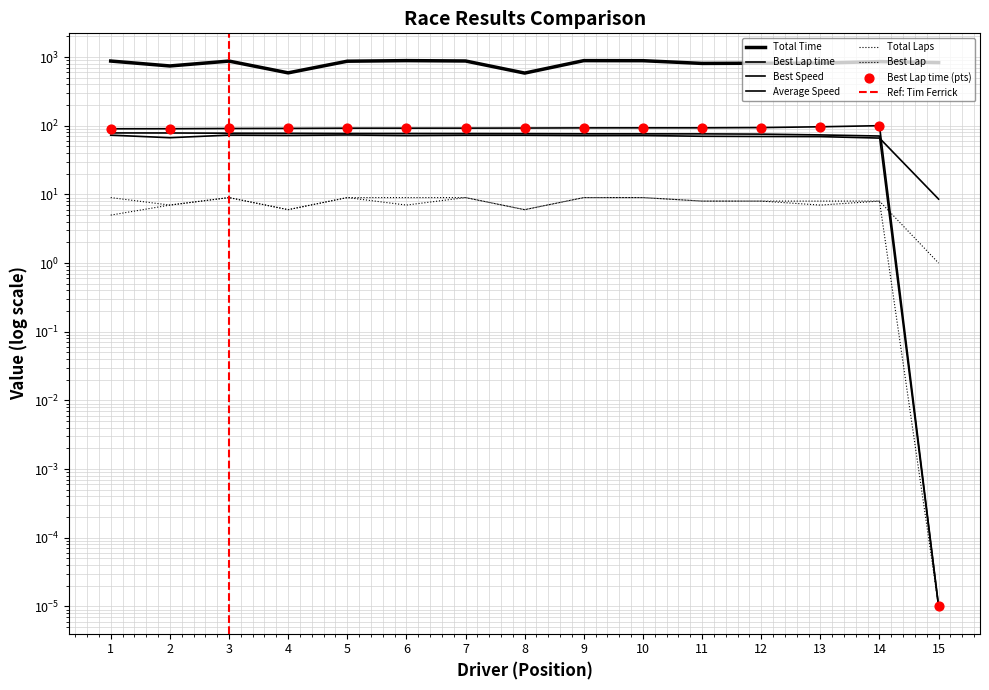

Which series has the widest spread of Y values?

Total Time